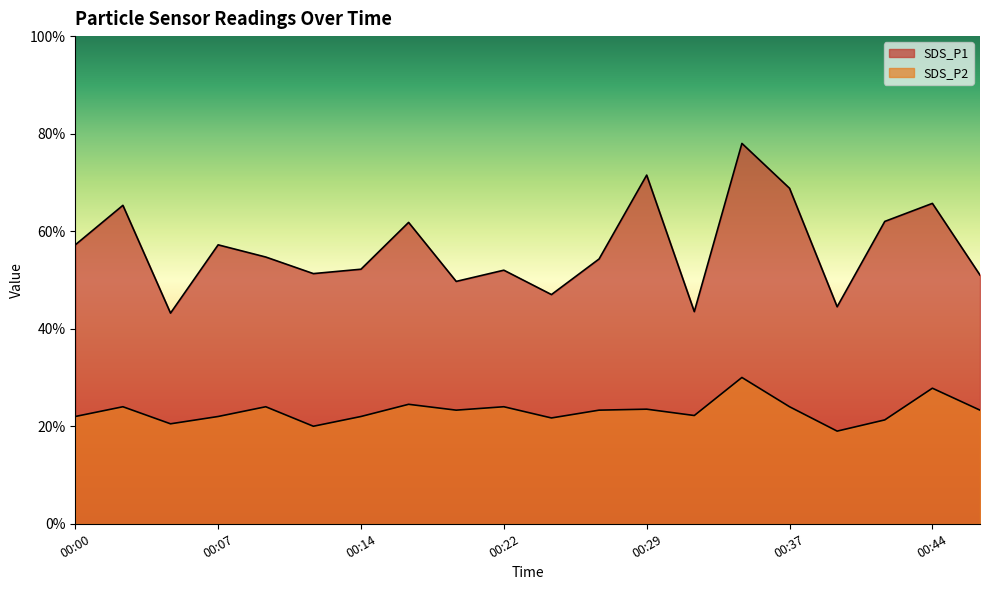

Is the value of SDS_P2 at 00:07 greater than the value of SDS_P1 at 00:10?

No